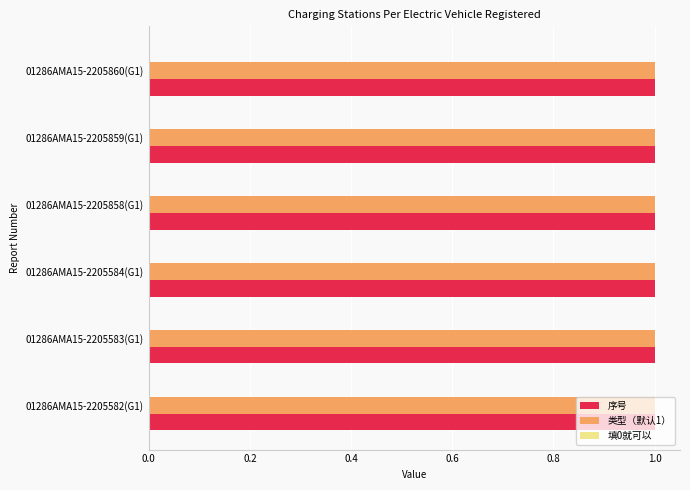

What is the value of the 序号 bar at the 3rd from the left?

1